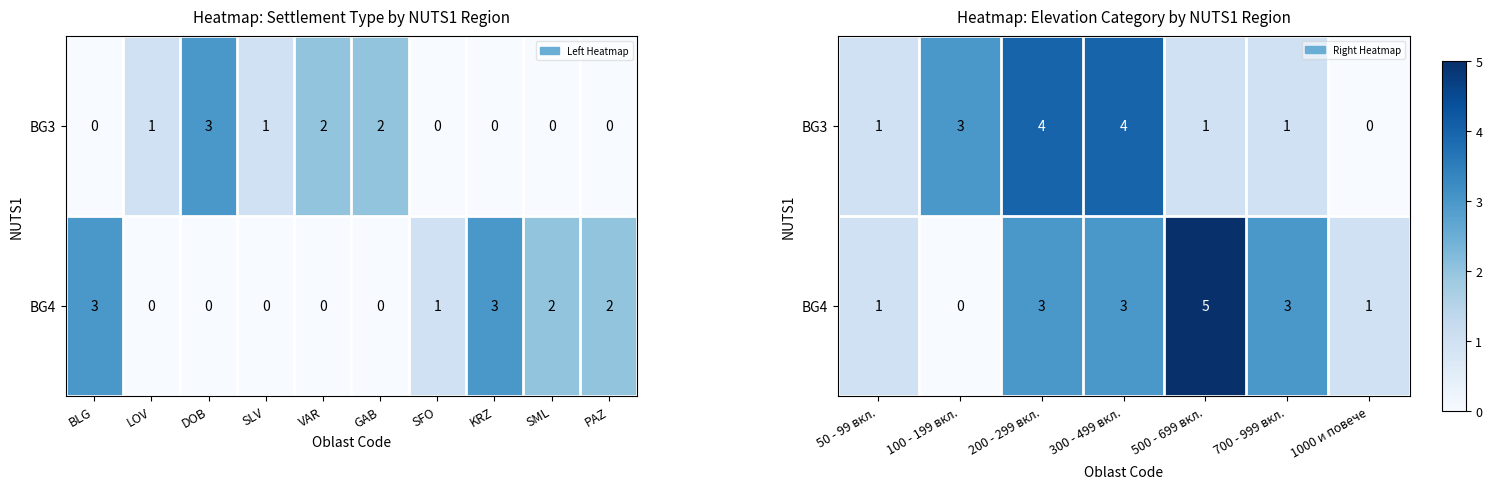

List the series in order of their peak value, highest first.

BG4, BG3